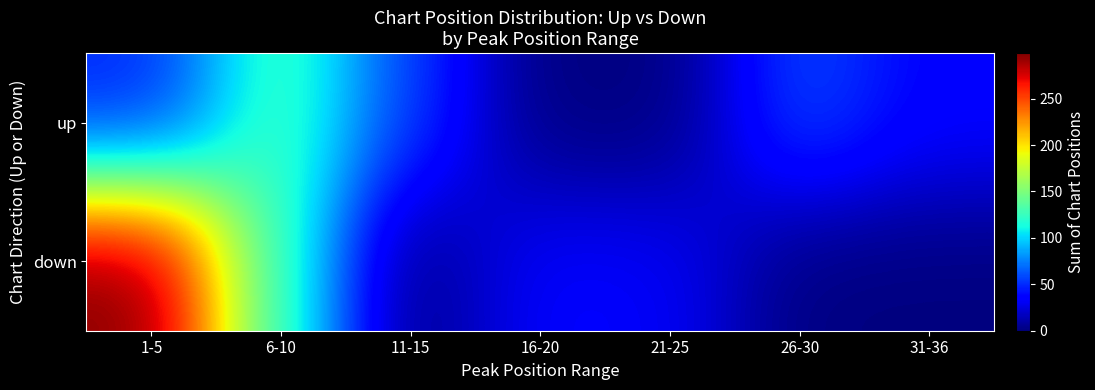

Which has a higher value, 1-5 or 6-10?

6-10